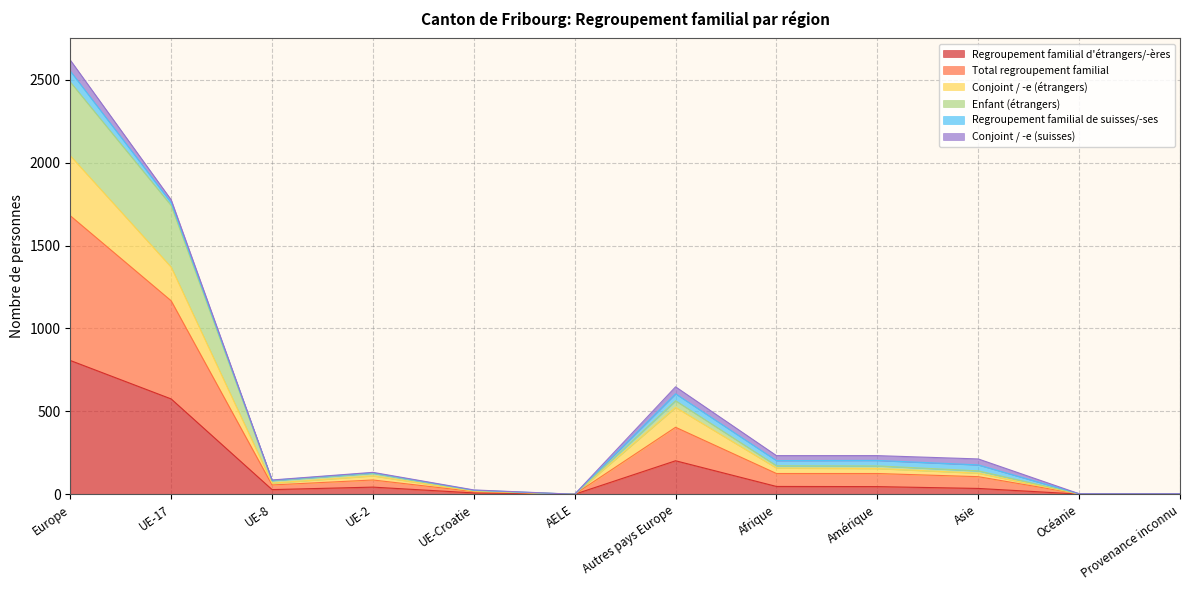

At which label does Regroupement familial d'étrangers/-ères reach its peak?

Europe